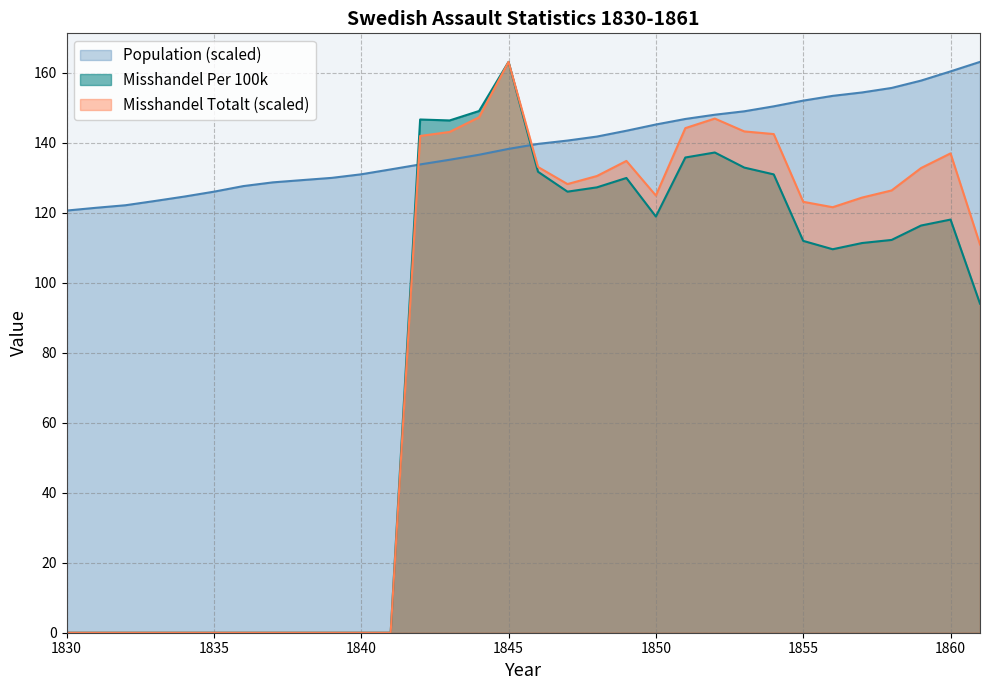

How many values in the Misshandel Totalt series are below 124?

15